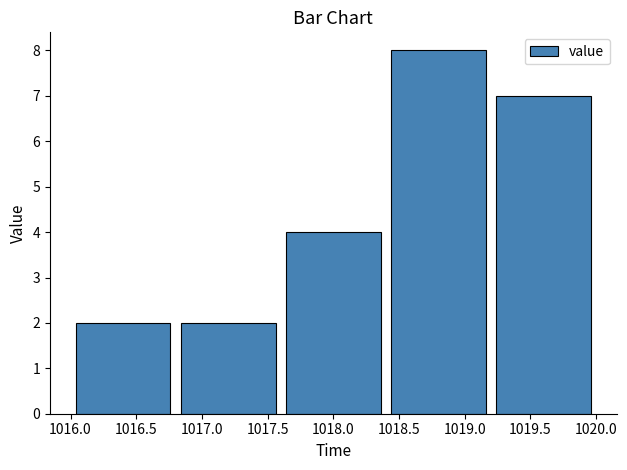

Reading left to right, list every bar in this chart as the range it spans on the x-axis followed by its height. The values are not printed on the chart, so give them approximately, as read against the axis.

1016.0 to 1016.8: 2
1016.8 to 1017.6: 2
1017.6 to 1018.4: 4
1018.4 to 1019.2: 8
1019.2 to 1020.0: 7